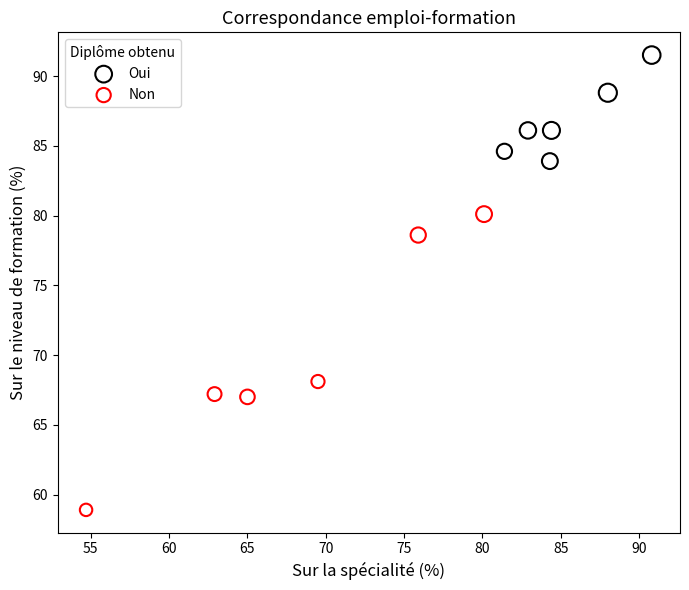

Which series has the widest spread of Y values?

Non